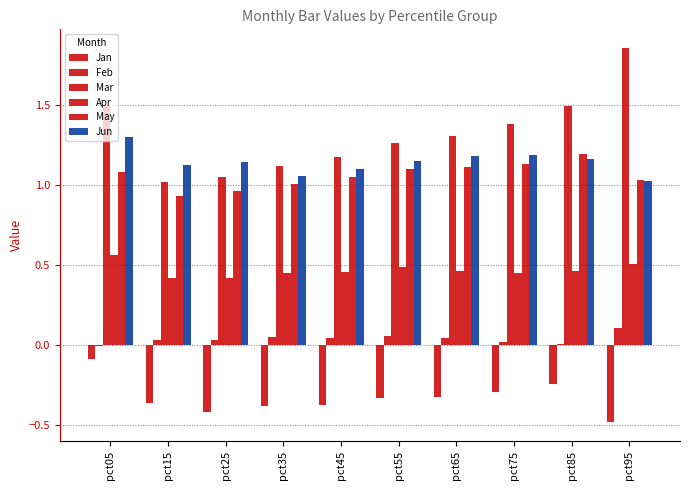

At which category is the sum across all series the highest?

pct05